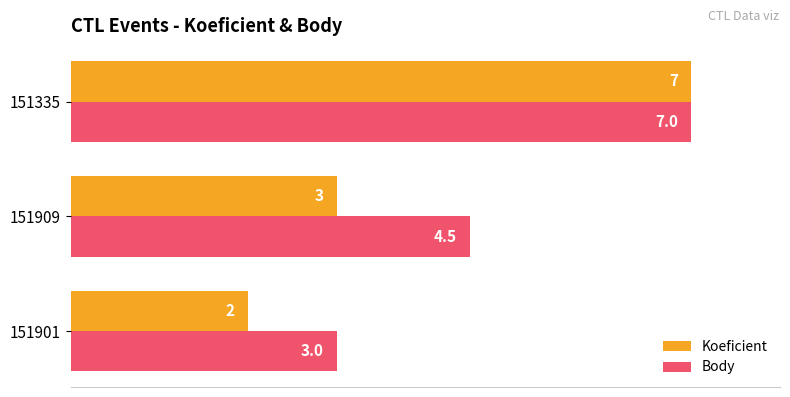

True or false: Koeficient has a value of 5.3 at 151909.

False